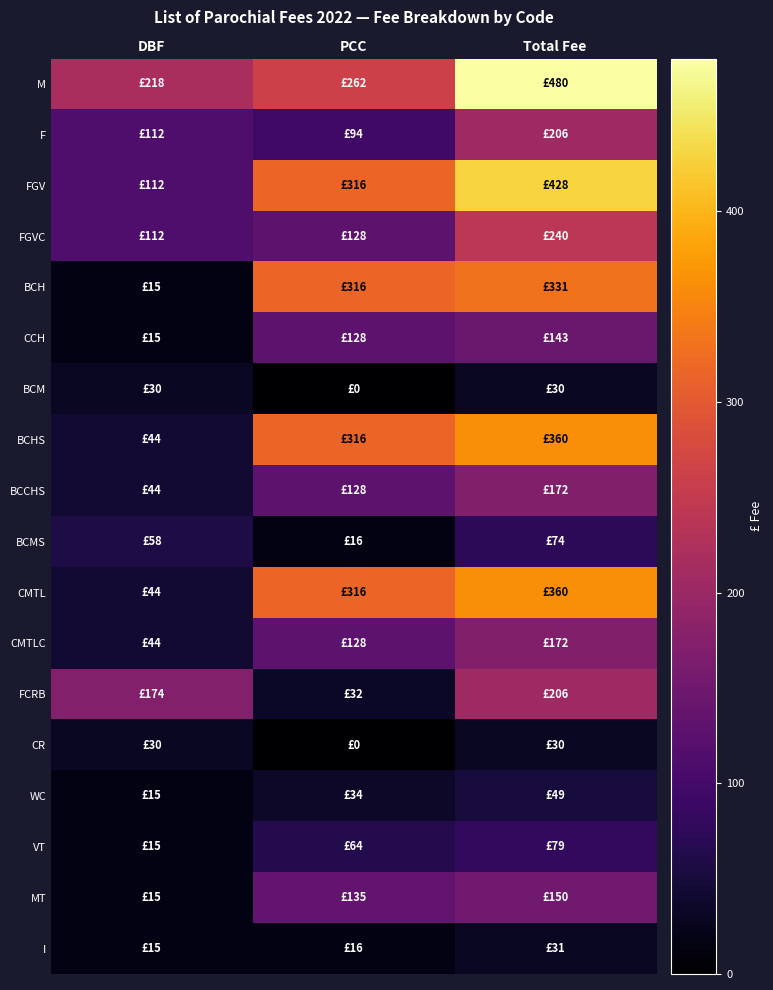

List the series in order of their peak value, lowest first.

BCM, CR, I, WC, BCMS, VT, CCH, MT, BCCHS, CMTLC, F, FCRB, FGVC, BCH, BCHS, CMTL, FGV, M